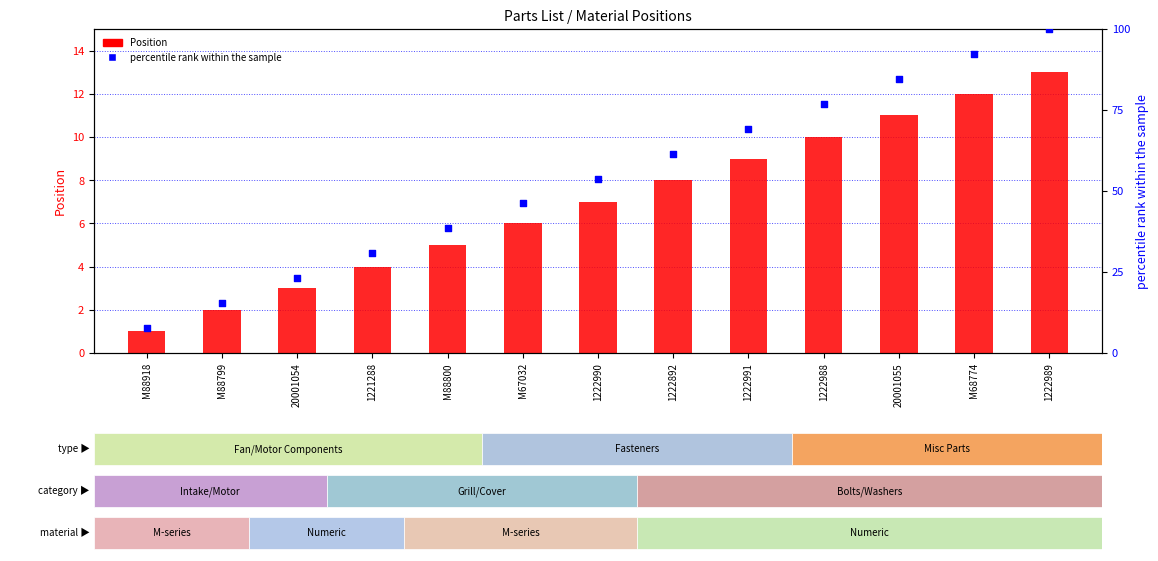

At how many categories does at least one series exceed 57?

6